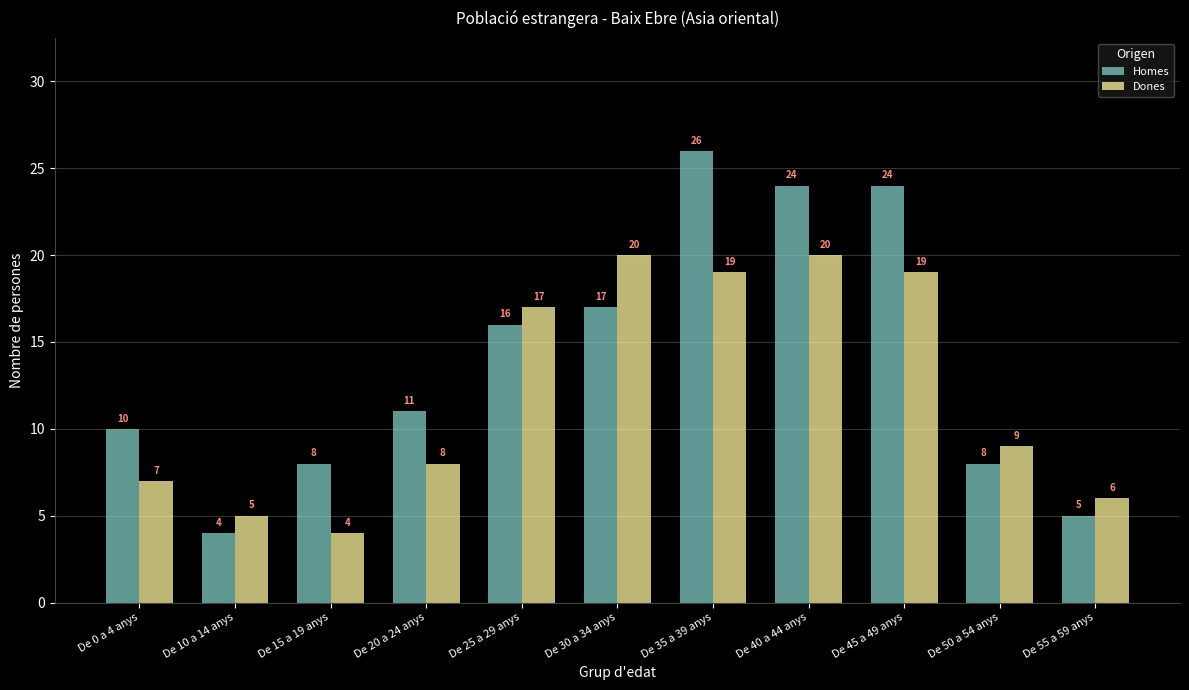

What is the sum of all Homes values?

153